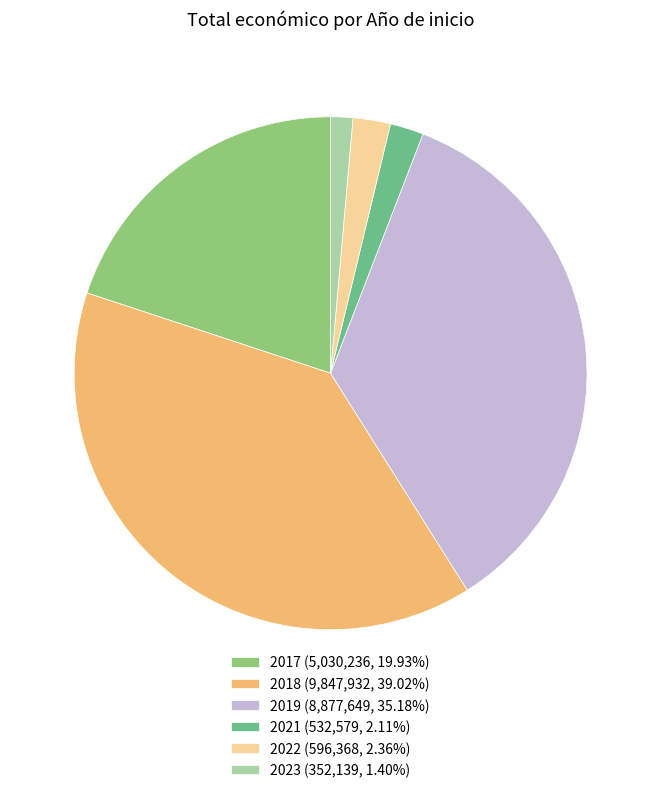

What is the ratio of the value at 2018 (9,847,932, 39.02%) to the value at 2021 (532,579, 2.11%)?

18.5